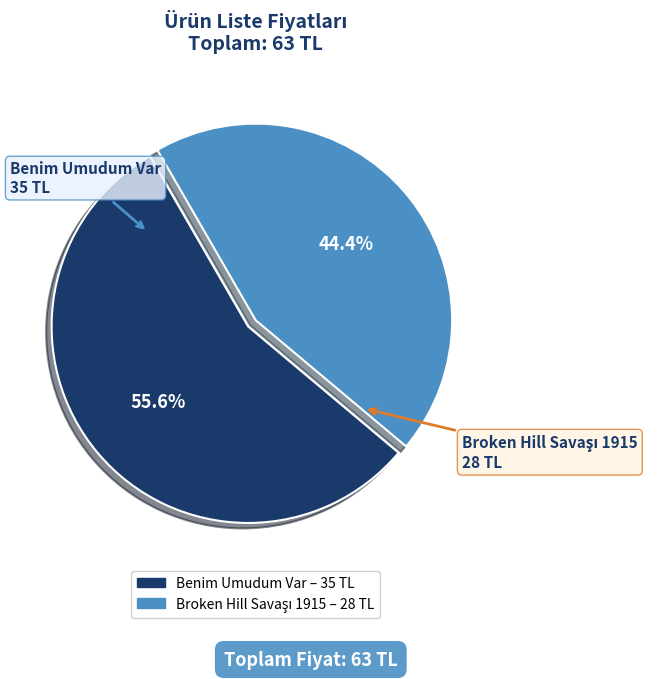

What percentage is NOT represented by Benim Umudum Var?

44.4%